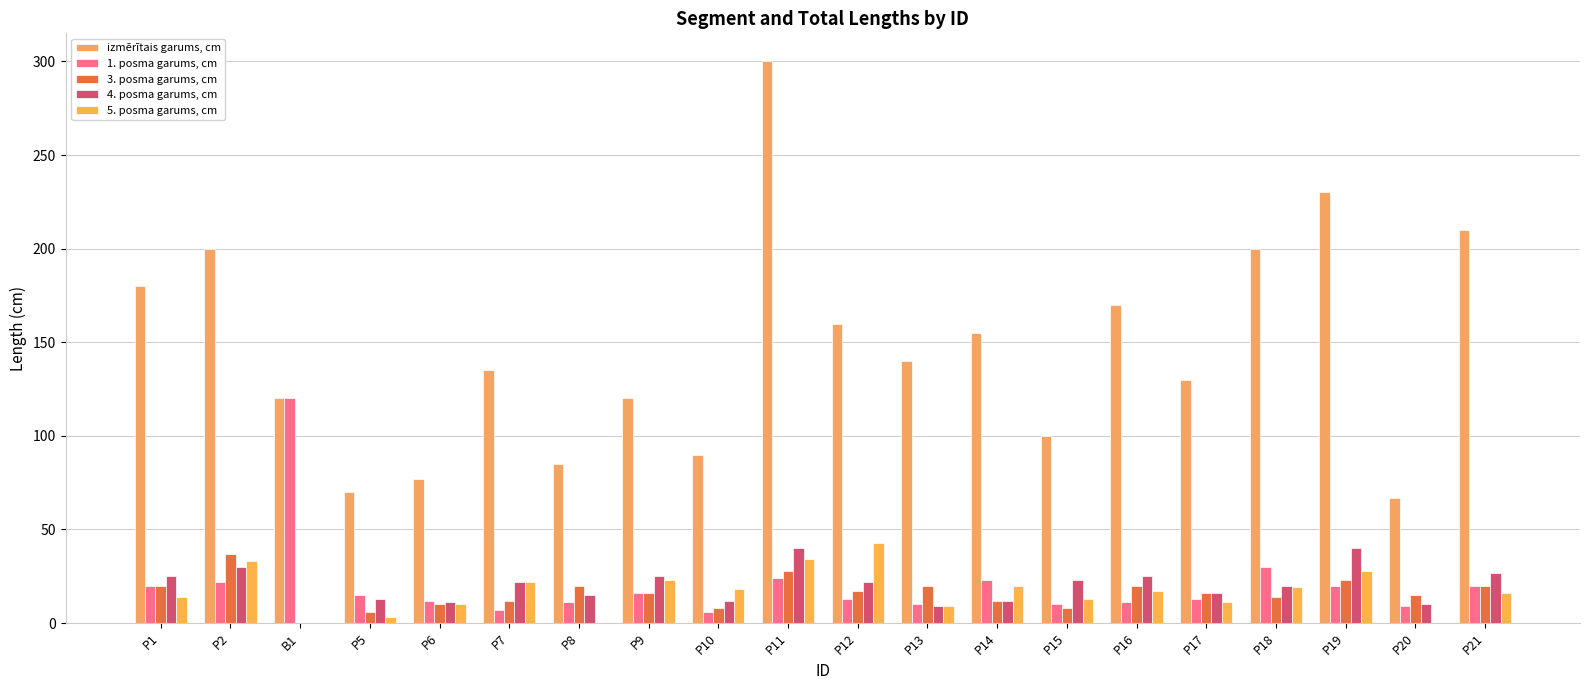

How many values in 4. posma garums, cm are above zero?

19